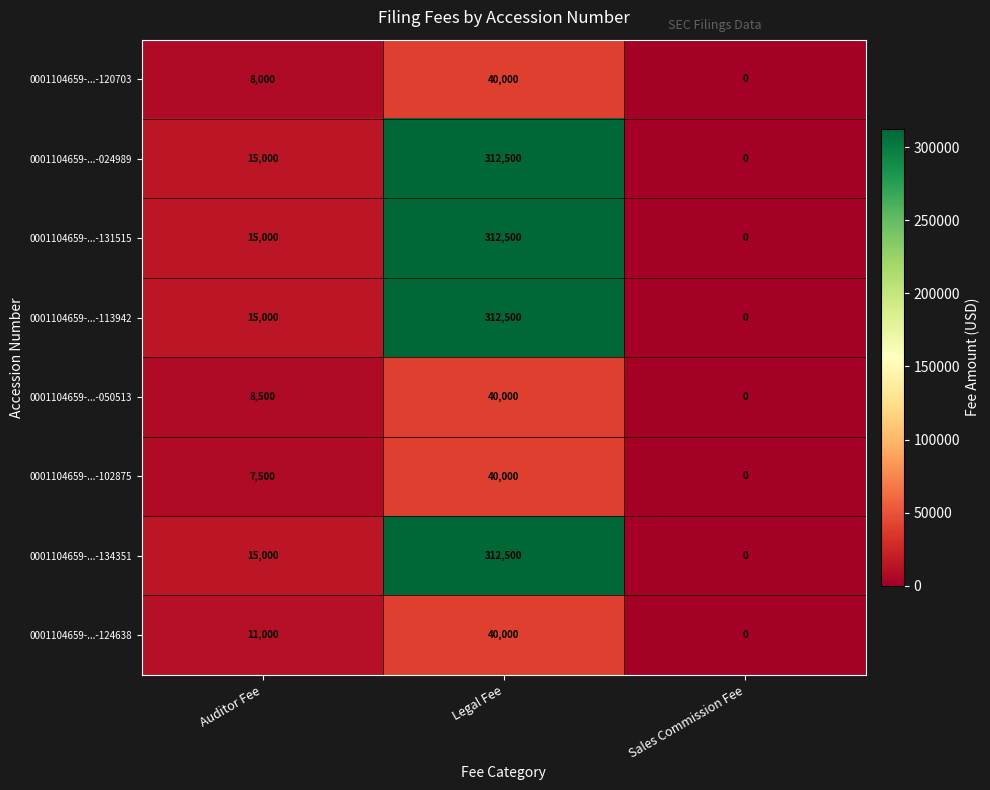

What is the spread (max minus min) of values at Auditor Fee?

7500